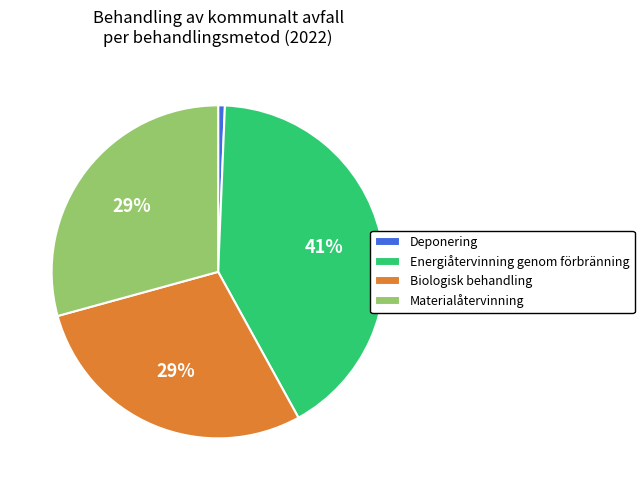

To the nearest percent, what is the difference between the Materialåtervinning and Energiåtervinning genom förbränning slice percentages?

12%